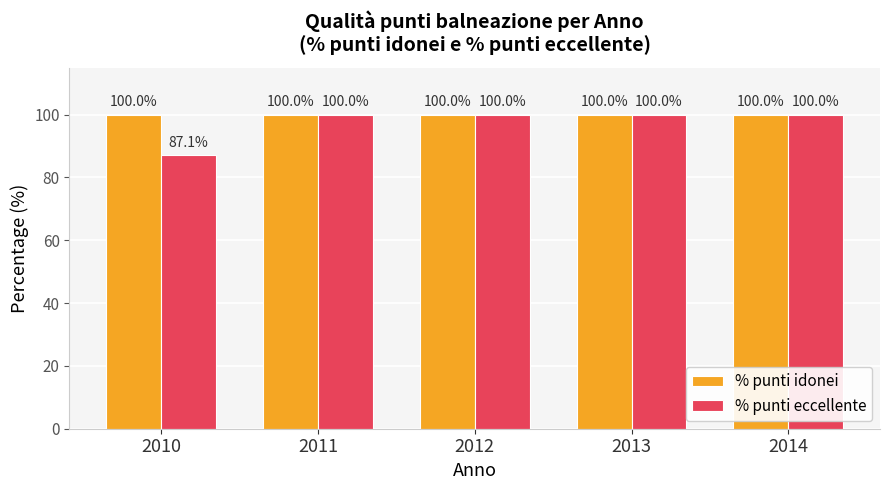

What is the value of the % punti idonei bar at the 4th from the left?

100.0